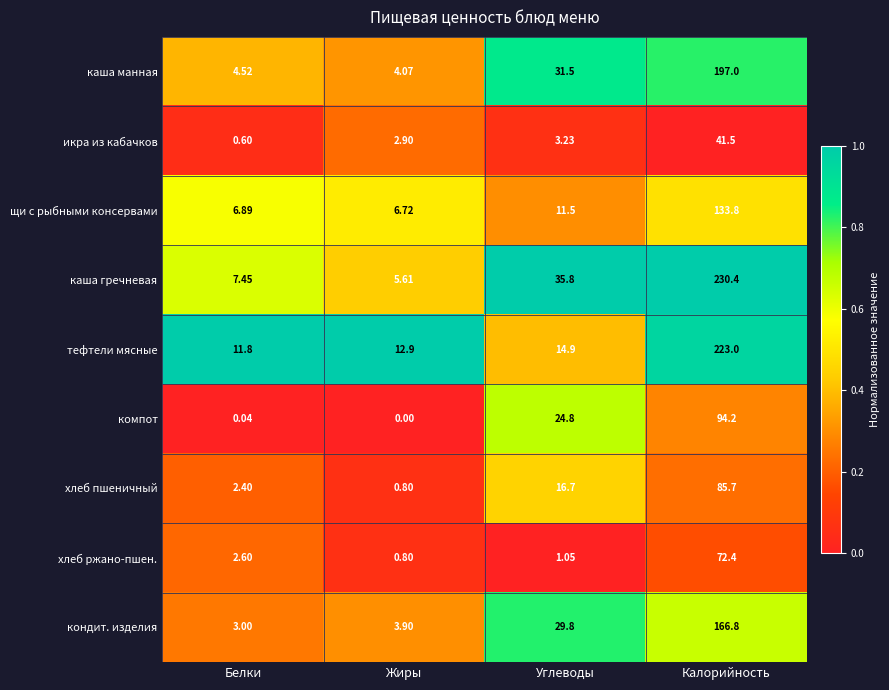

Which series has the widest spread of values?

каша гречневая